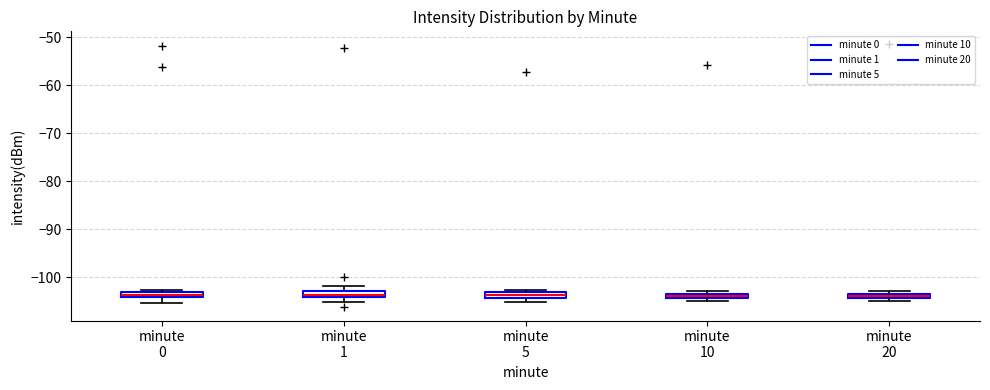

Where is the upper edge of the box for minute 1 on the y-axis? The values are not printed on the chart, so give them approximately, as read against the axis.

-103